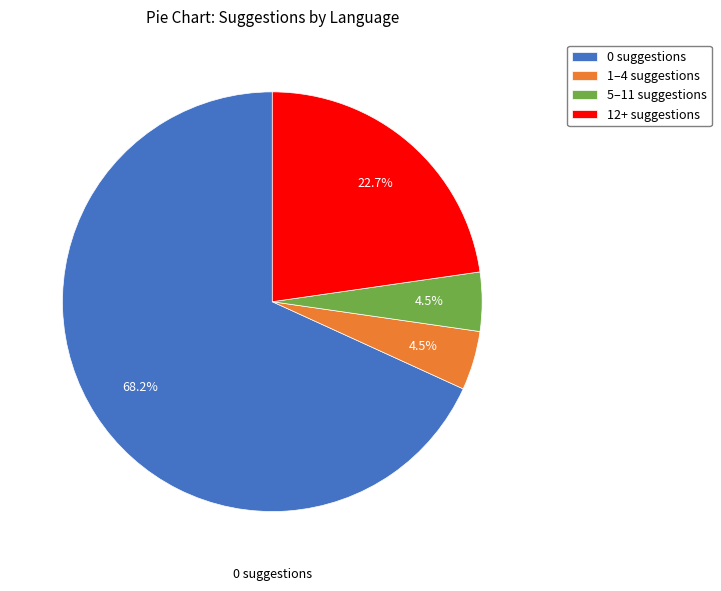

Which has a higher value, 5–11 suggestions or 0 suggestions?

0 suggestions